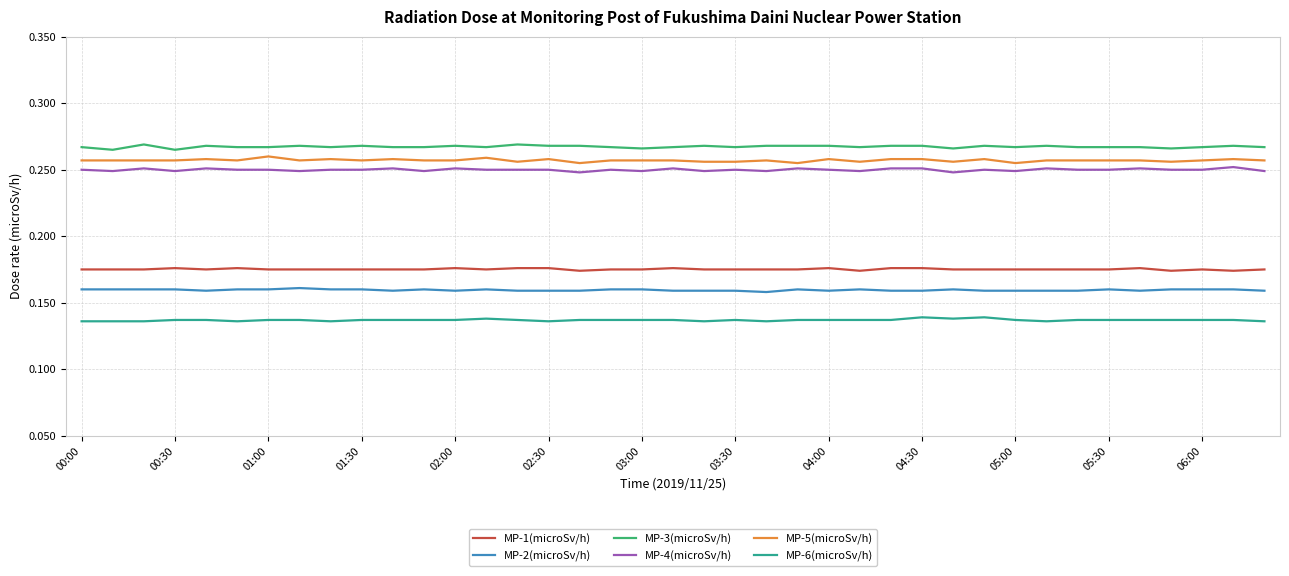

True or false: MP-5(microSv/h) and MP-1(microSv/h) intersect in this chart.

False